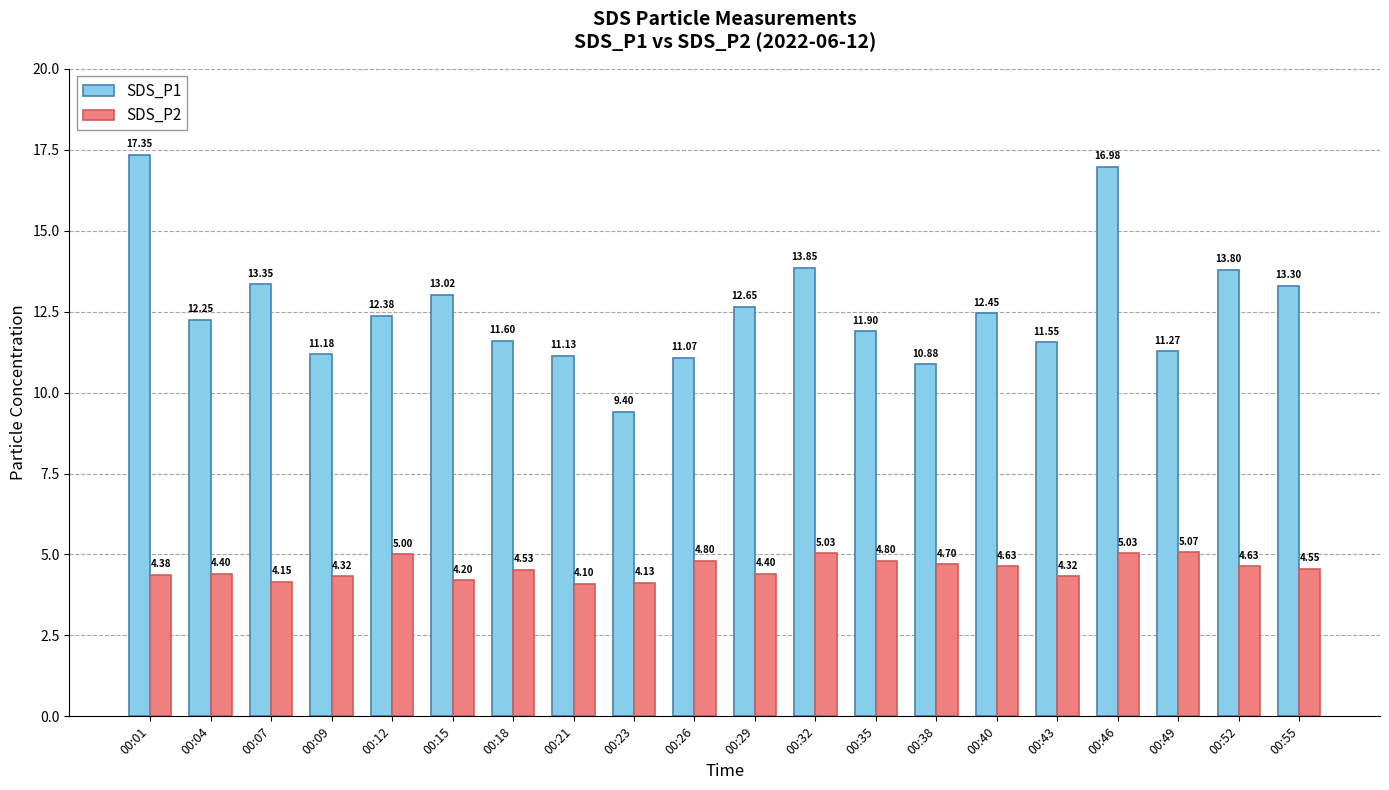

What is the maximum value shown in the chart?

17.4